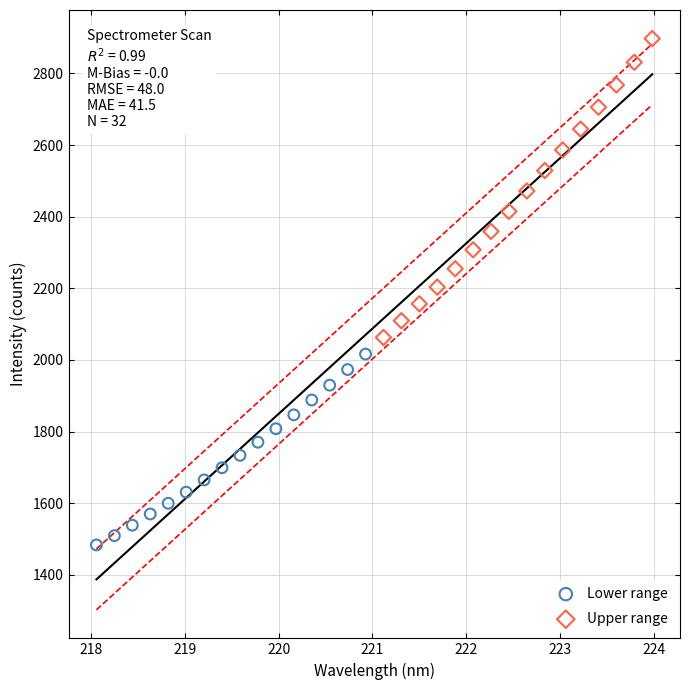

Which series contains the highest Y value?

Upper range